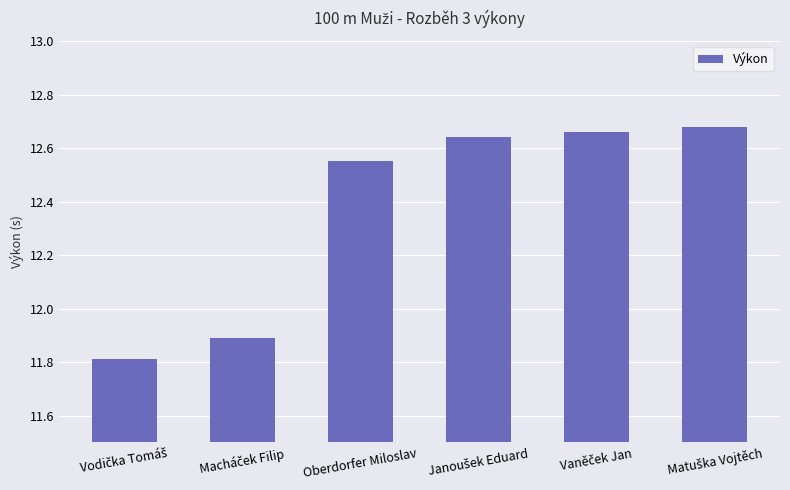

How many values are below 12?

2